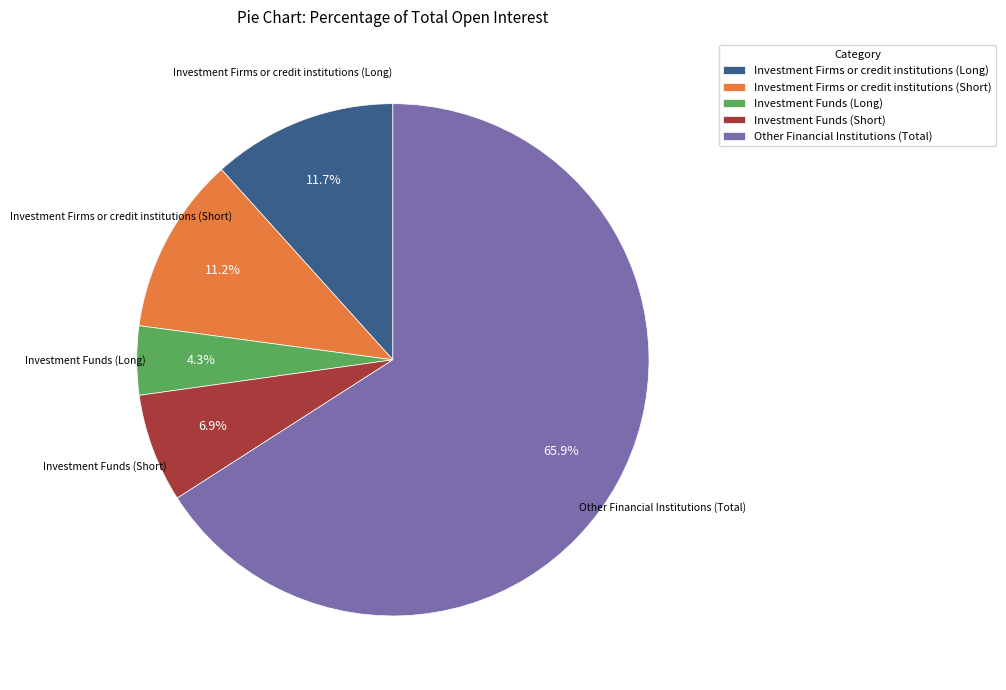

What percentage is the Investment Funds (Long) slice, to the nearest percent?

4%